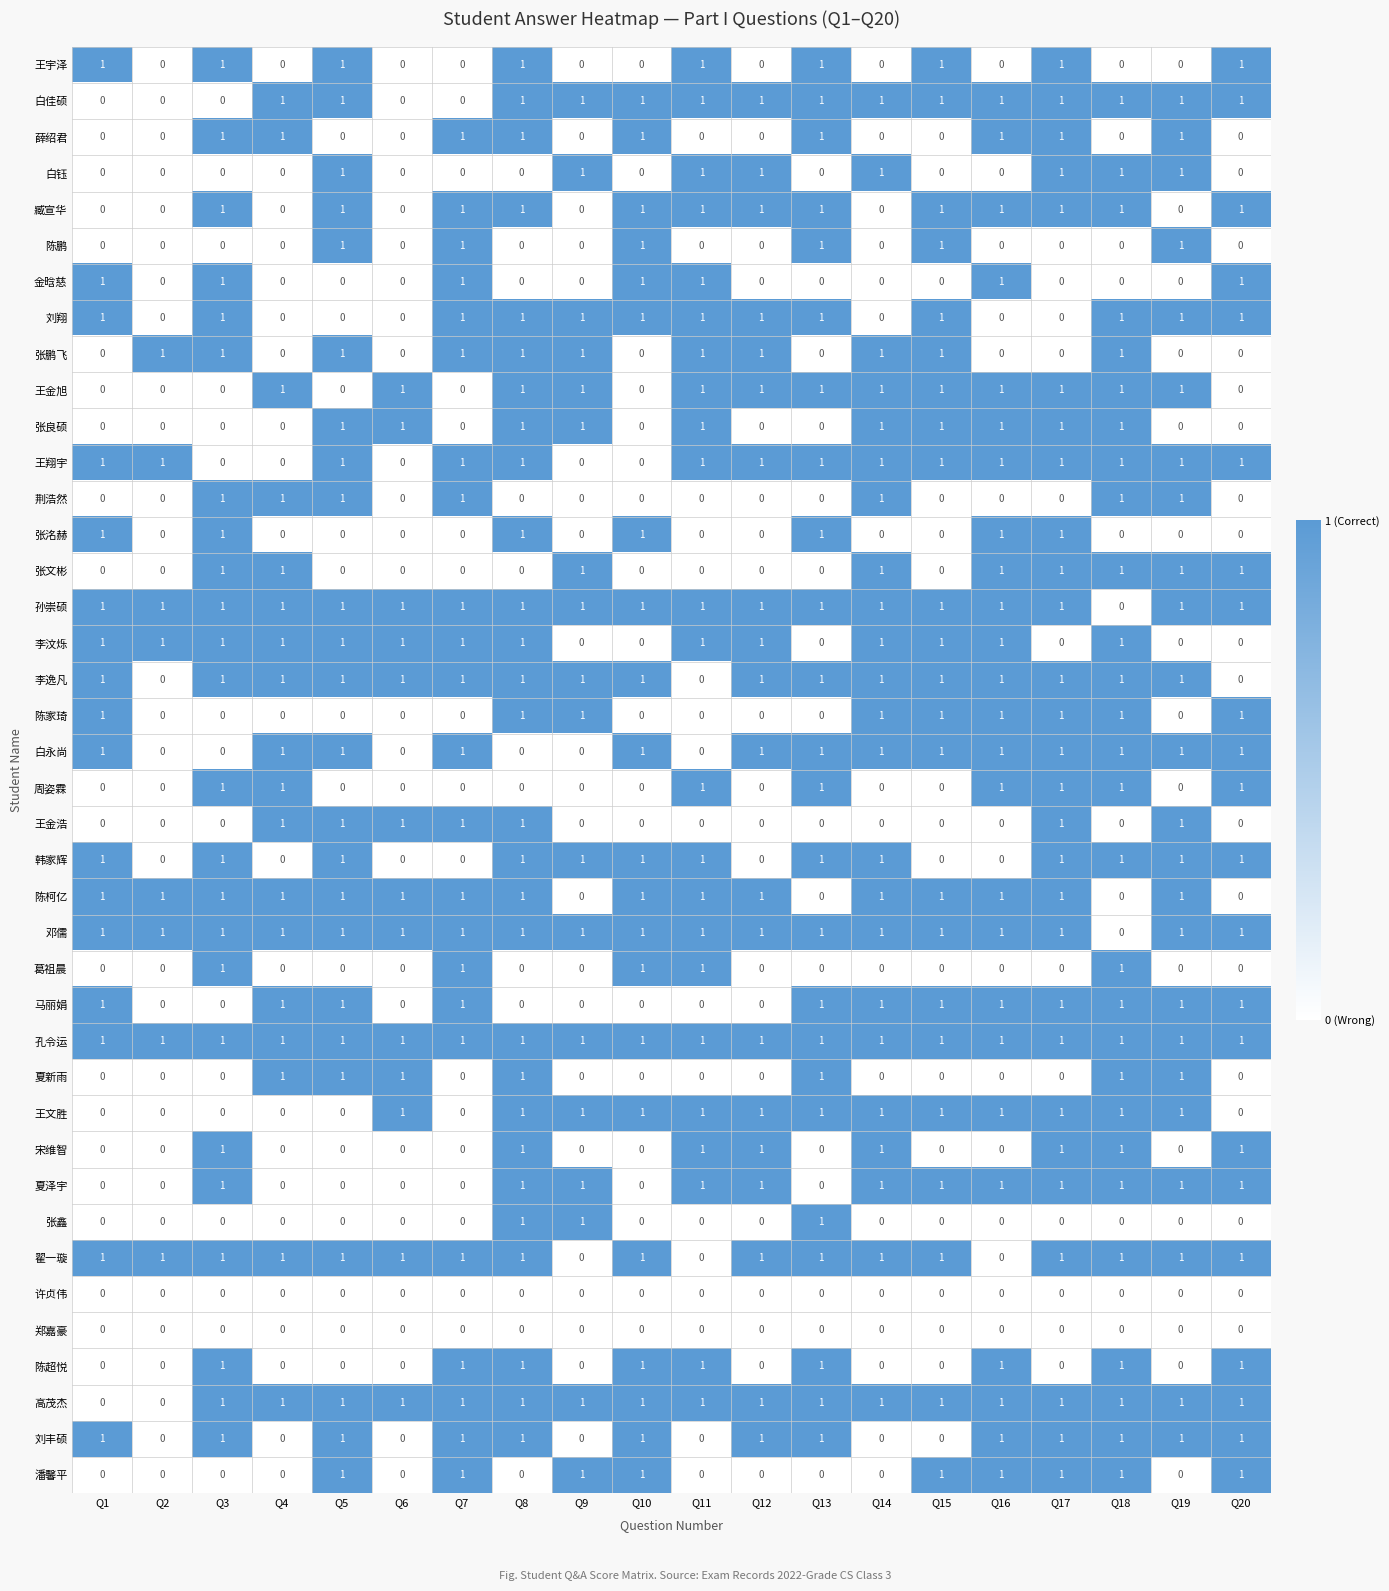

What is the spread (max minus min) of values at Q15?

1